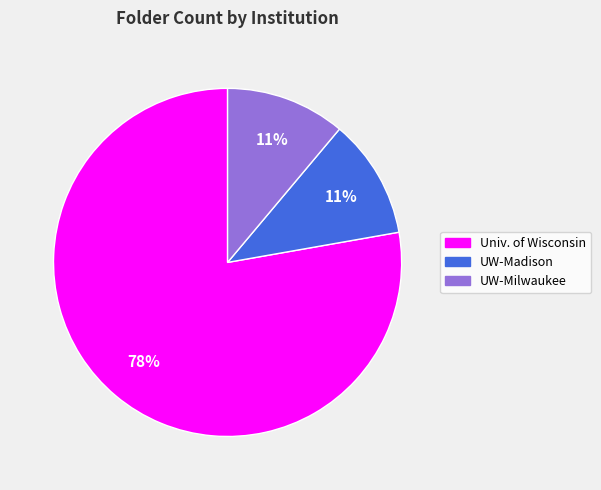

To the nearest percent, what is the difference between the largest and smallest slice percentages?

67%